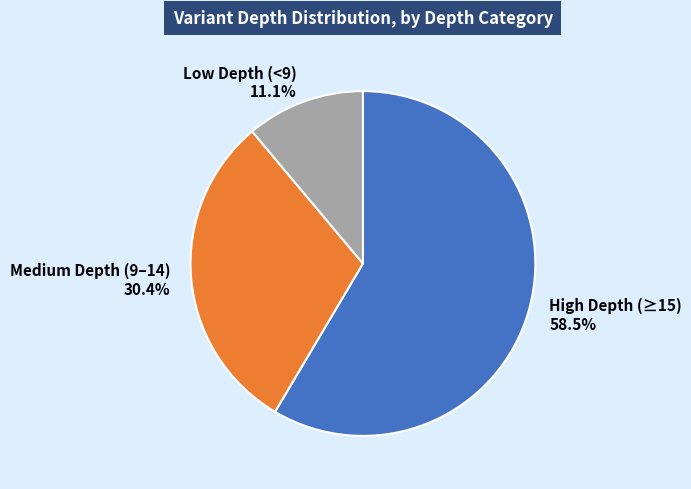

Count the number of slices in the pie.

3